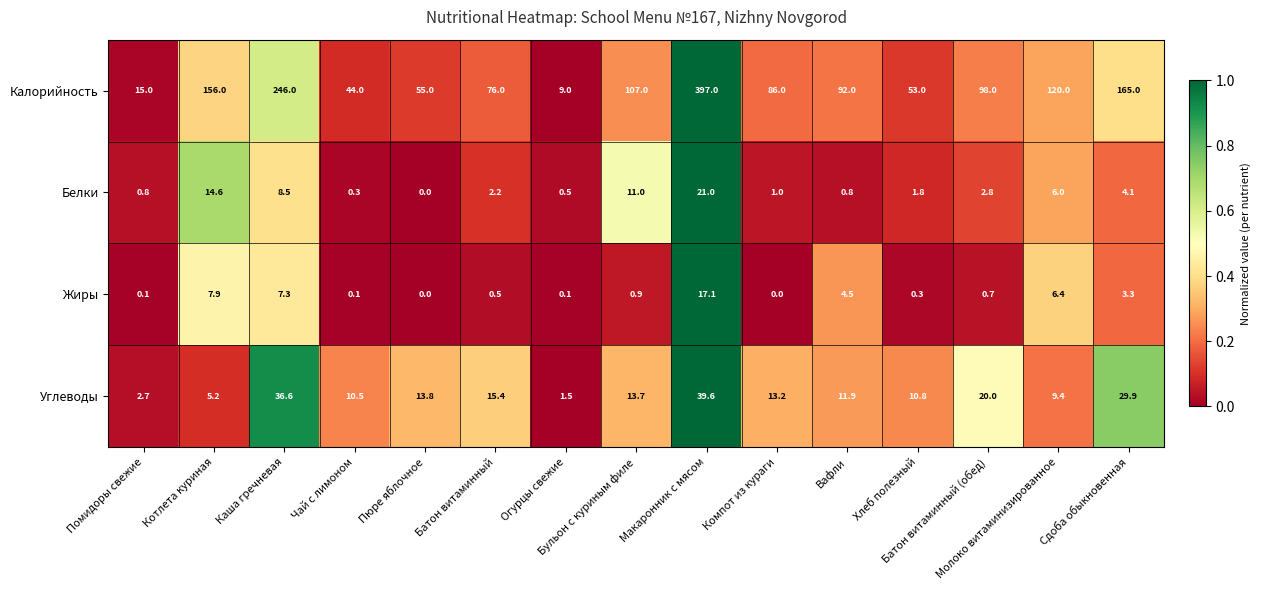

Which series has the largest range (max minus min)?

Калорийность